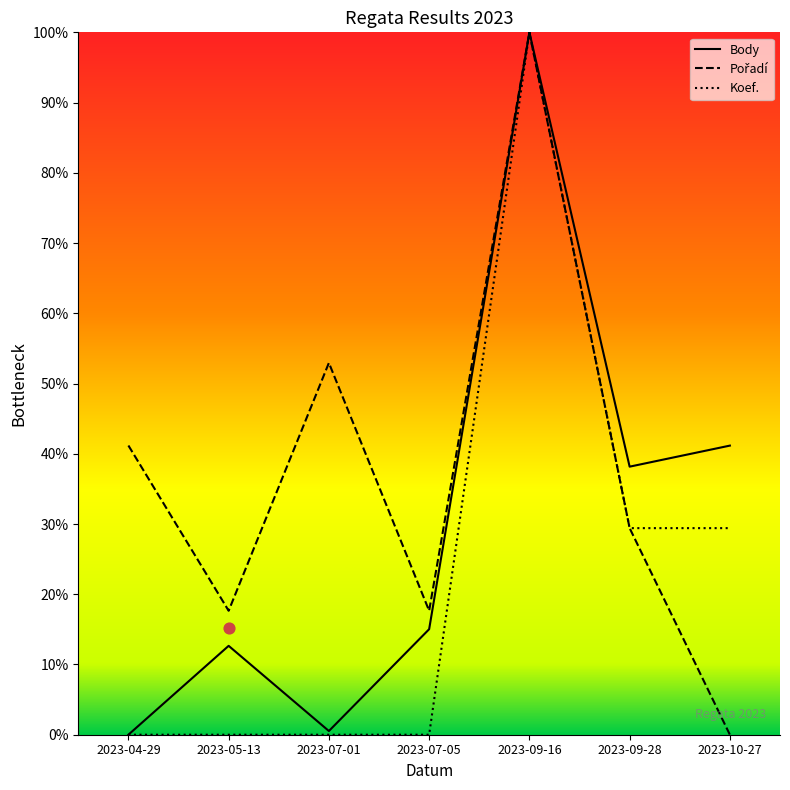

At which category is the sum across all series the highest?

2023-09-16